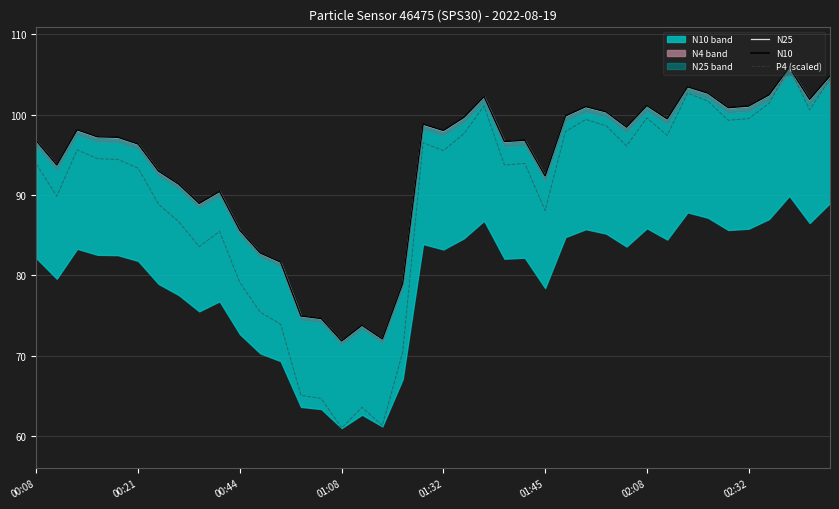

How many interior local peaks does the N10 series have?

10